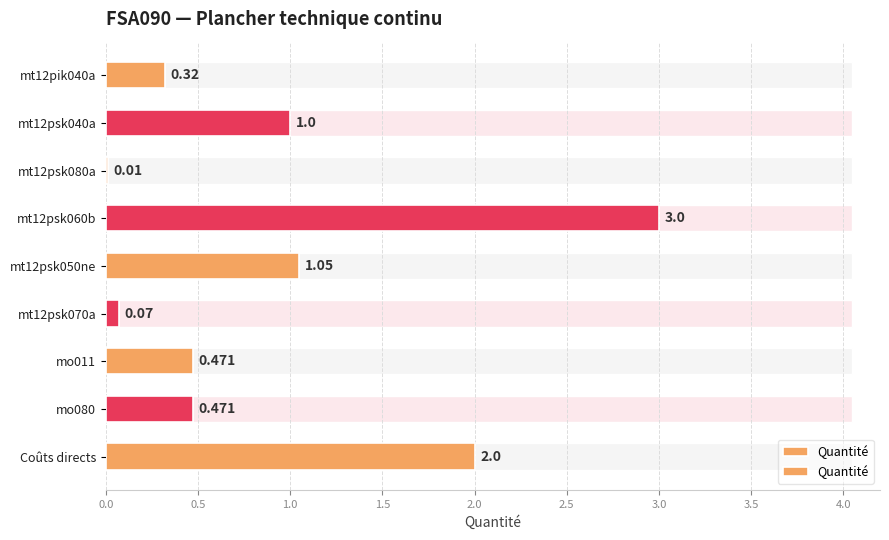

What is the difference between the second highest and second lowest values?

1.9